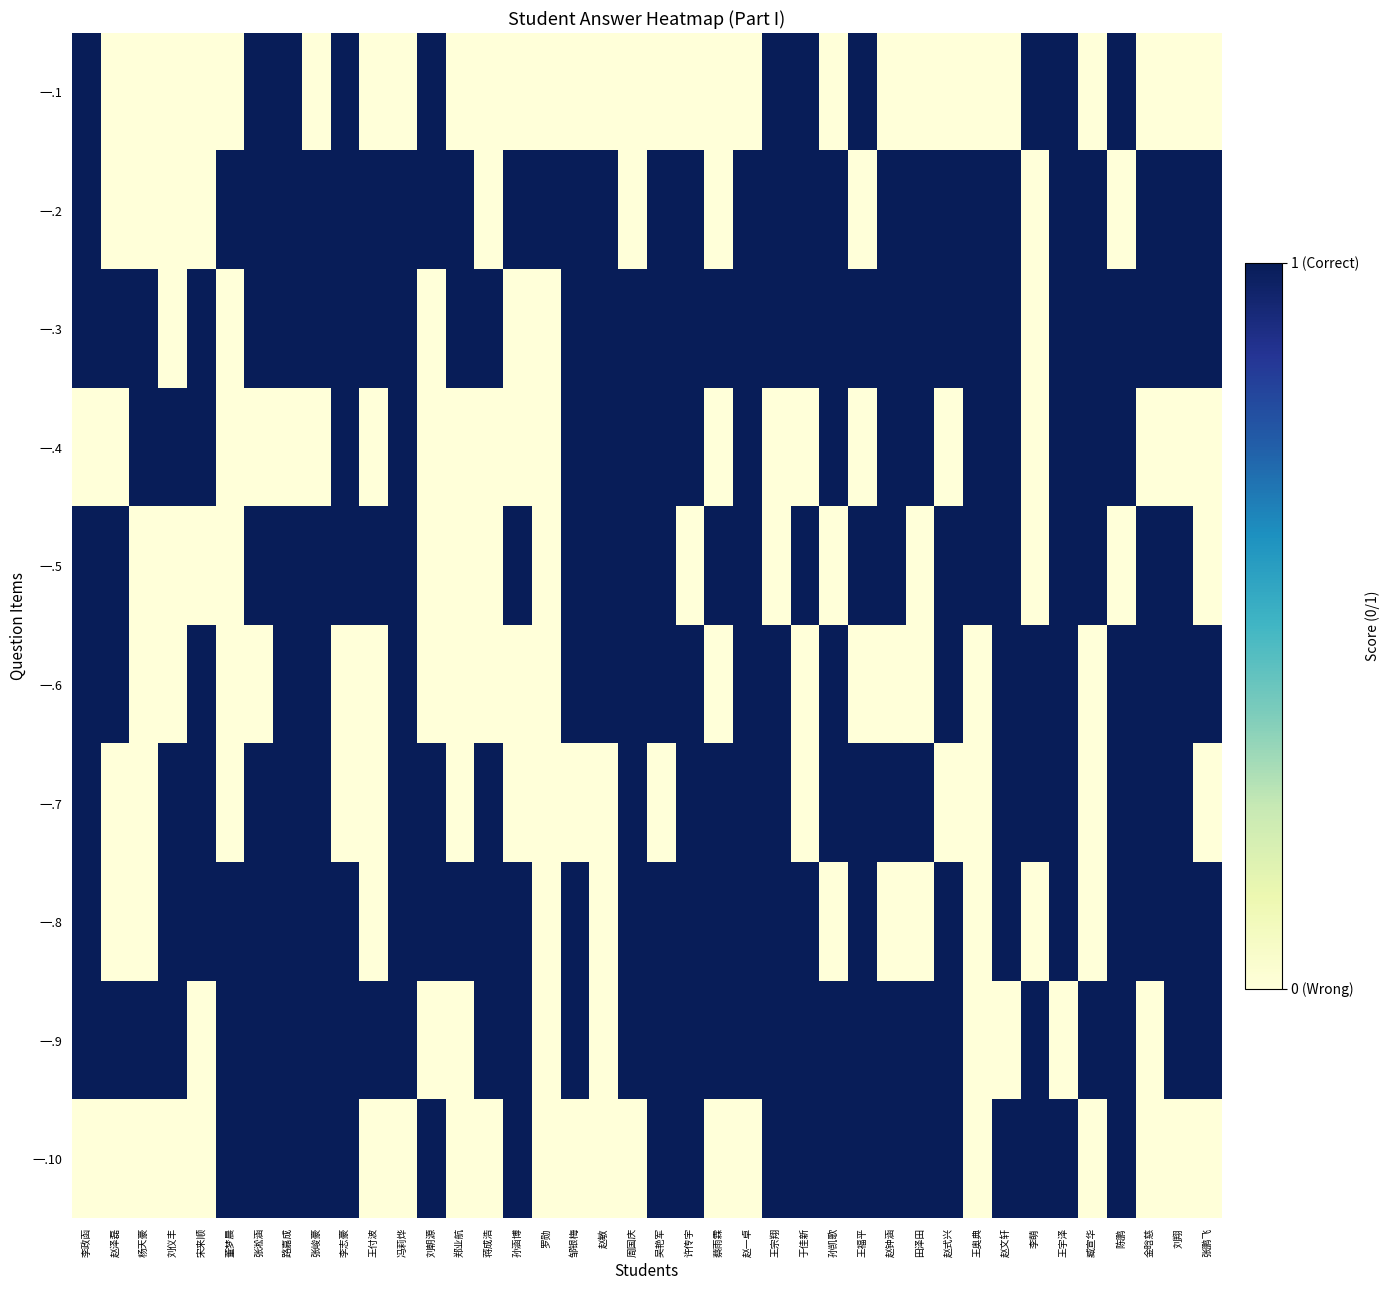

At how many categories does at least one series exceed 0?

40